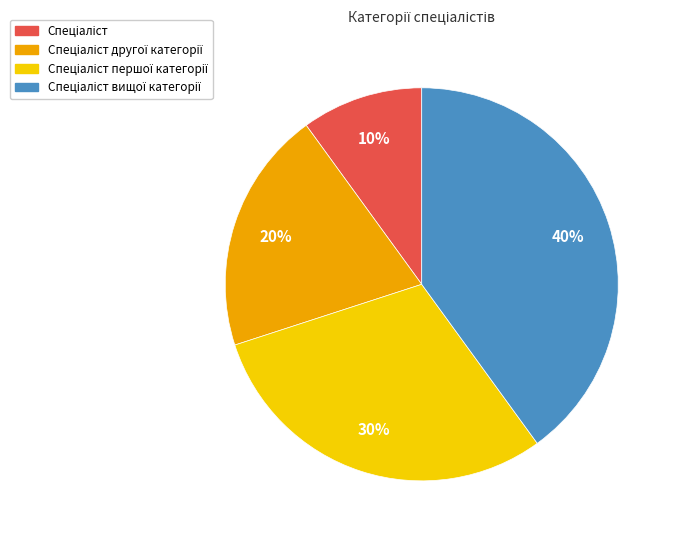

To the nearest percent, what is the average slice percentage?

25%